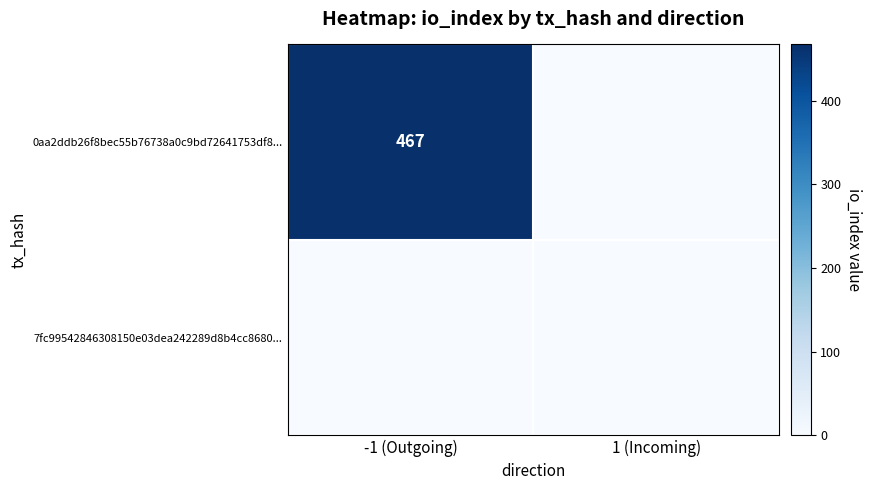

The 0aa2ddb26f8bec55b76738a0c9bd72641753df8... series shows 619 at -1 (Outgoing). True or false?

False